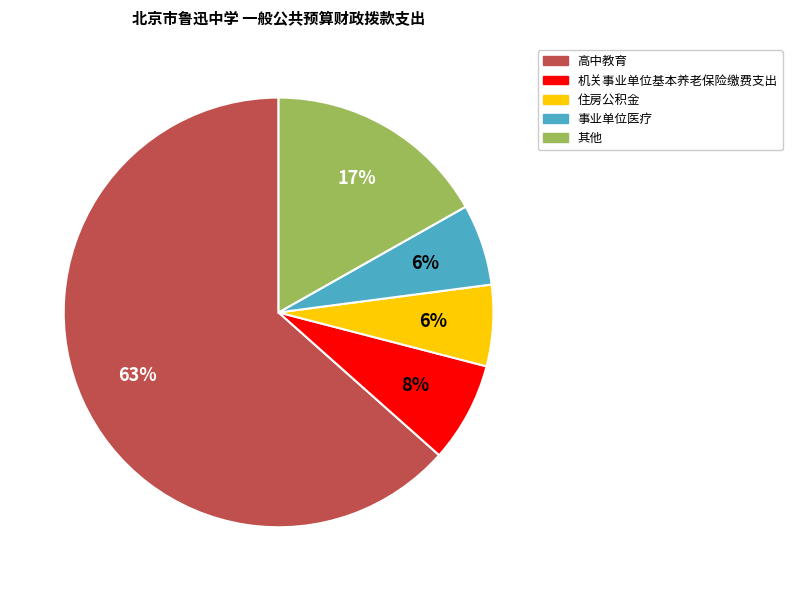

To the nearest percent, what is the average slice percentage?

20%